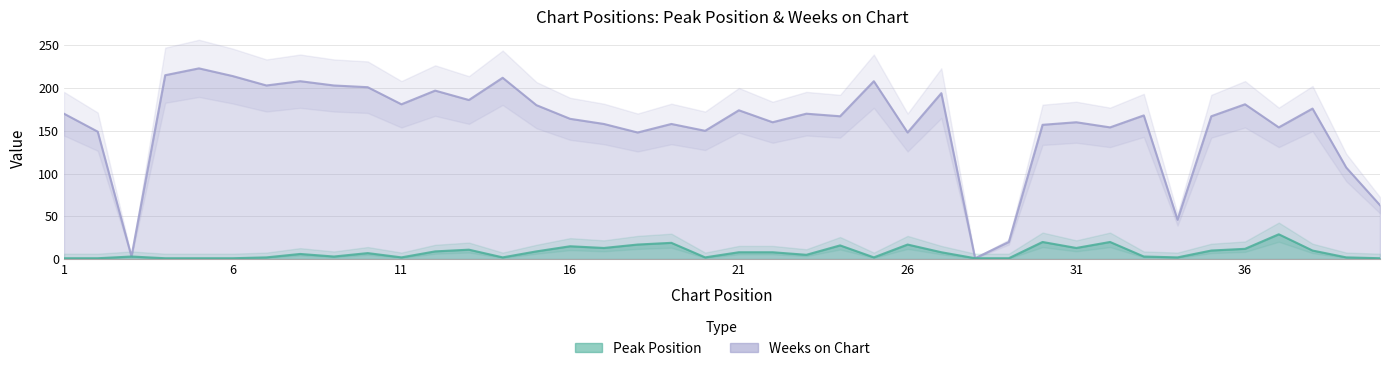

Which series has the largest range (max minus min)?

Weeks on Chart